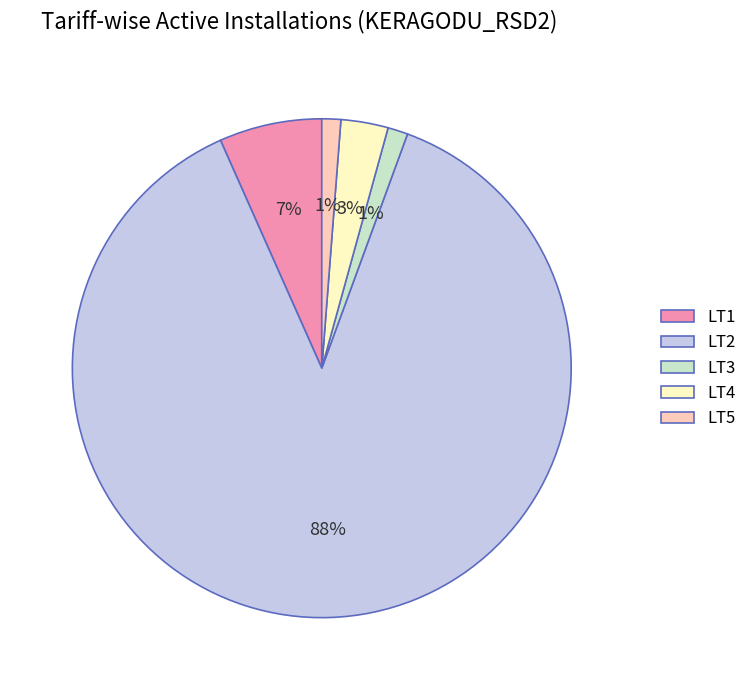

What is the largest slice in the pie chart?

LT2